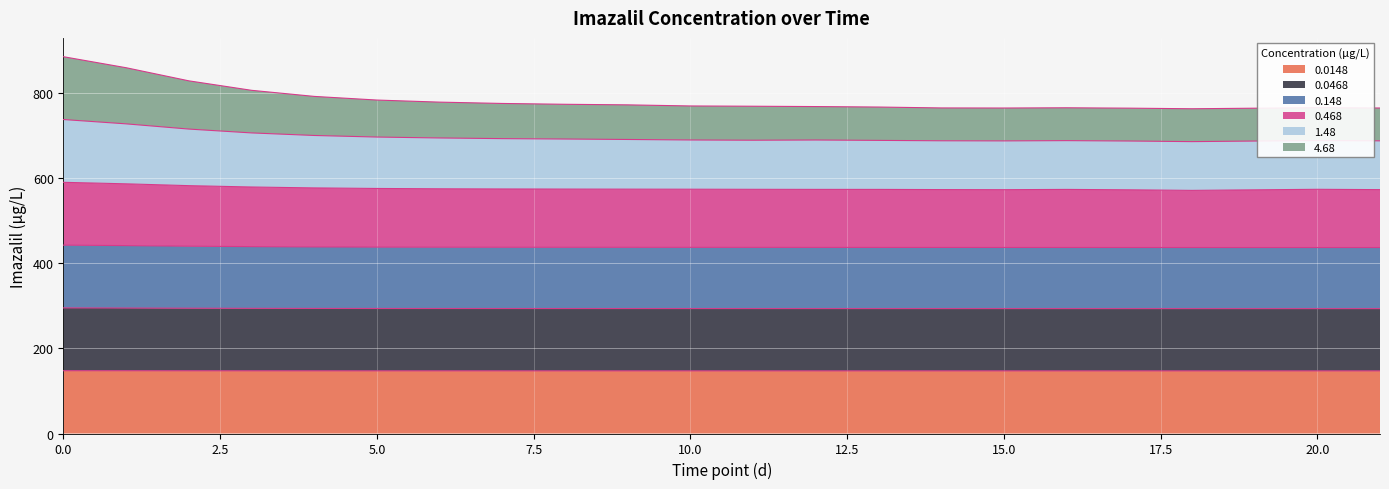

How many interior local valleys does the 0.148 series have?

1